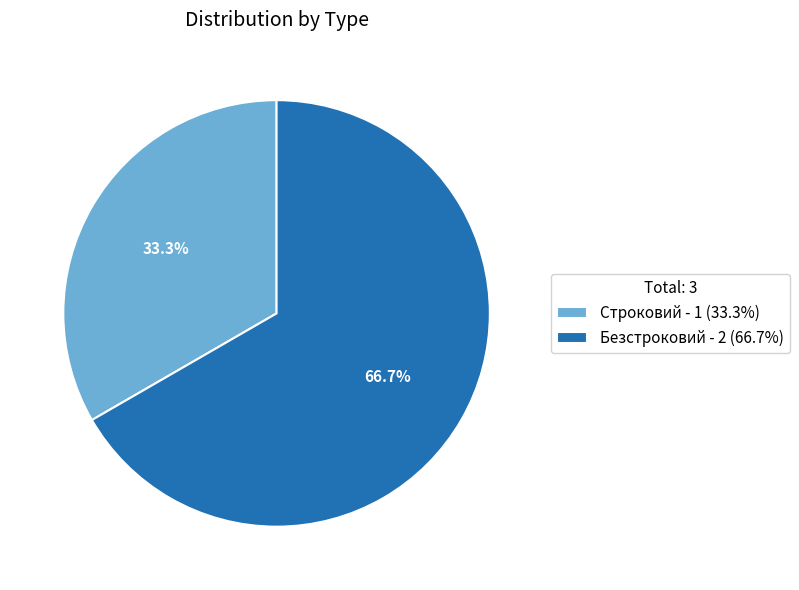

Rank the categories by value from lowest to highest.

Строковий, Безстроковий